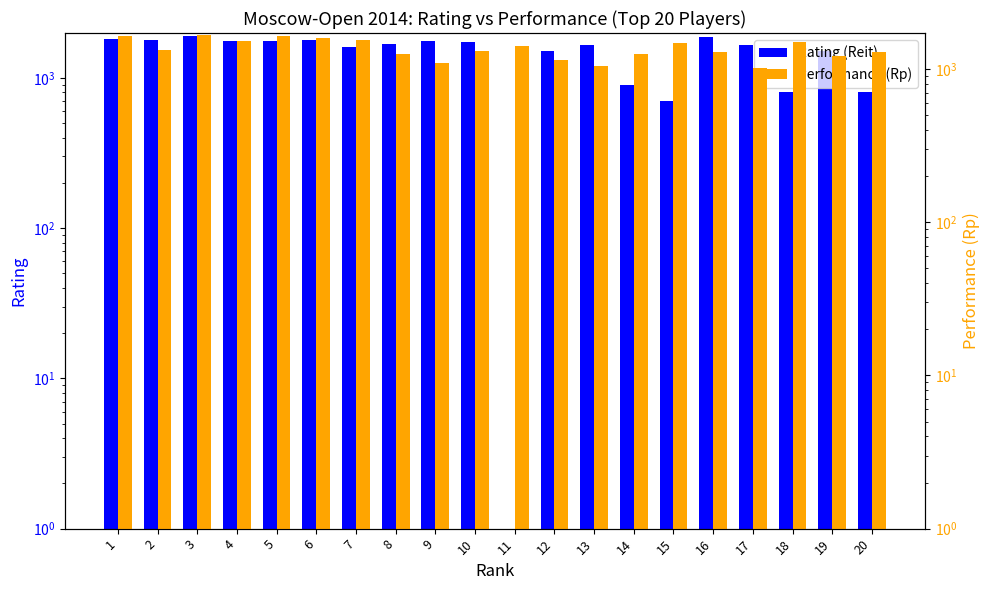

What is the maximum value for Performance (Rp)?

1680